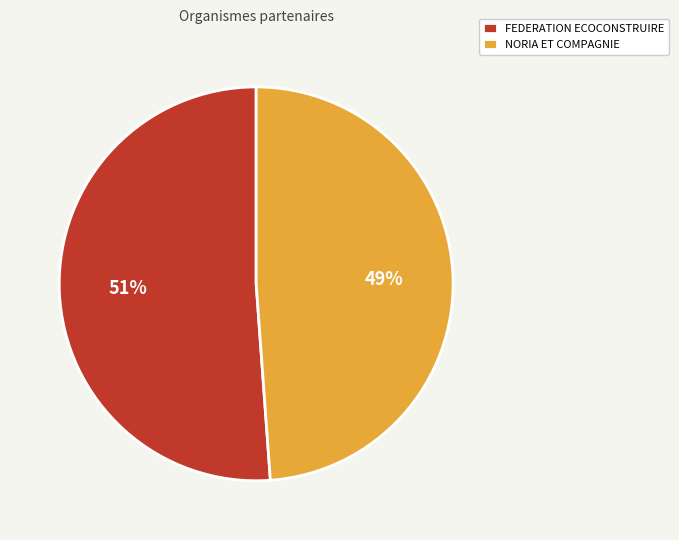

Which slice is the largest?

FEDERATION ECOCONSTRUIRE